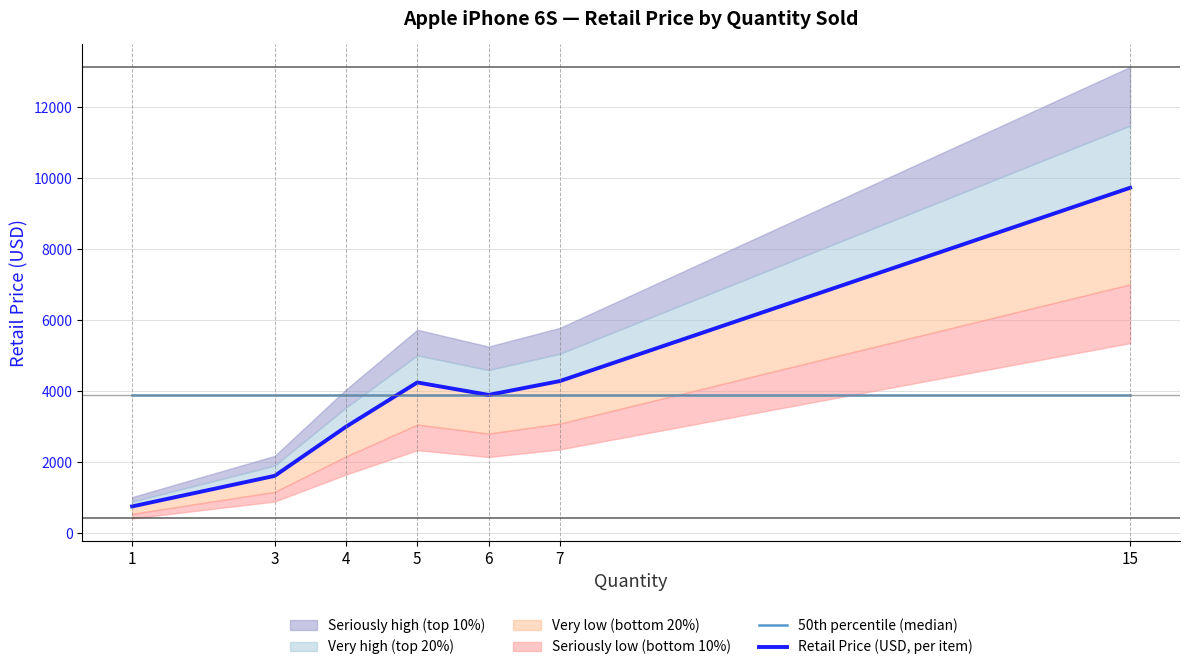

How many lines are shown in the chart?

2